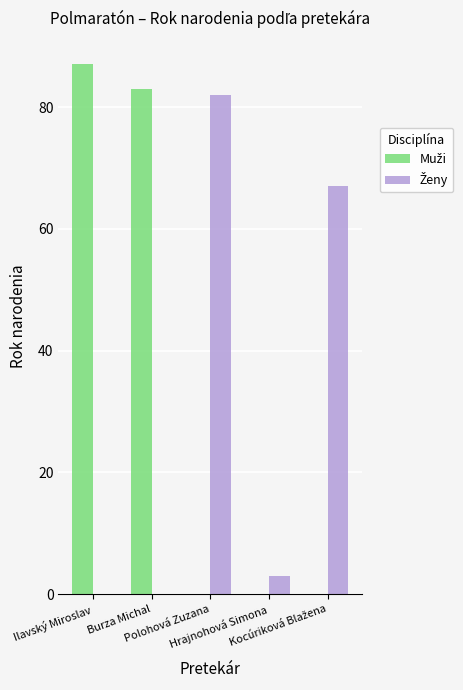

What is the maximum value shown in the chart?

87